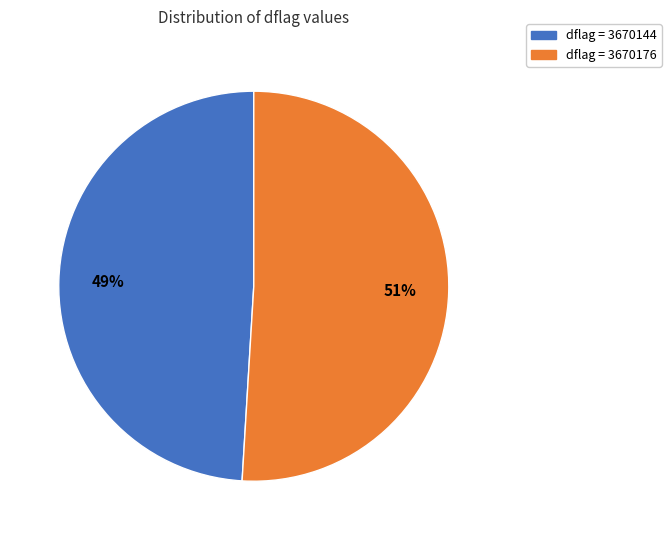

Count the number of slices in the pie.

2